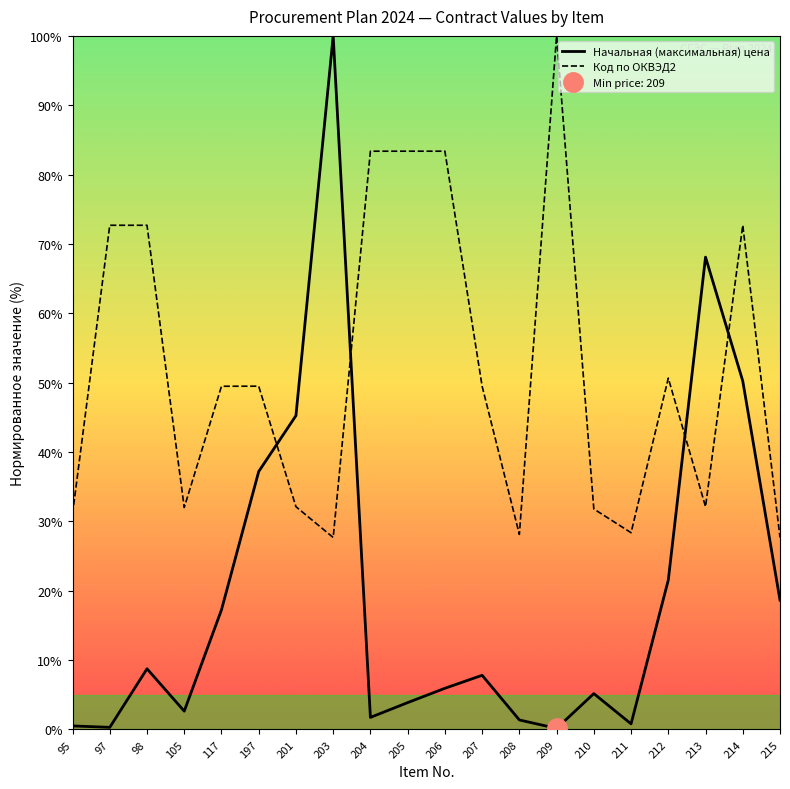

Reading left to right, transcribe all the data shown in this chart.

Начальная (максимальная) цена: 95=0.5	97=0.3	98=8.8	105=2.6	117=17.2	197=37.2	201=45.2	203=100.0	204=1.7	205=3.9	206=5.9	207=7.8	208=1.4	209=0.2	210=5.2	211=0.8	212=21.5	213=68.1	214=50.2	215=18.6
Код по ОКВЭД2 (numeric): 95=31.1	97=72.7	98=72.7	105=32.0	117=49.5	197=49.5	201=32.1	203=27.7	204=83.4	205=83.4	206=83.4	207=49.5	208=28.1	209=100.0	210=31.8	211=28.4	212=50.7	213=32.1	214=72.7	215=27.7